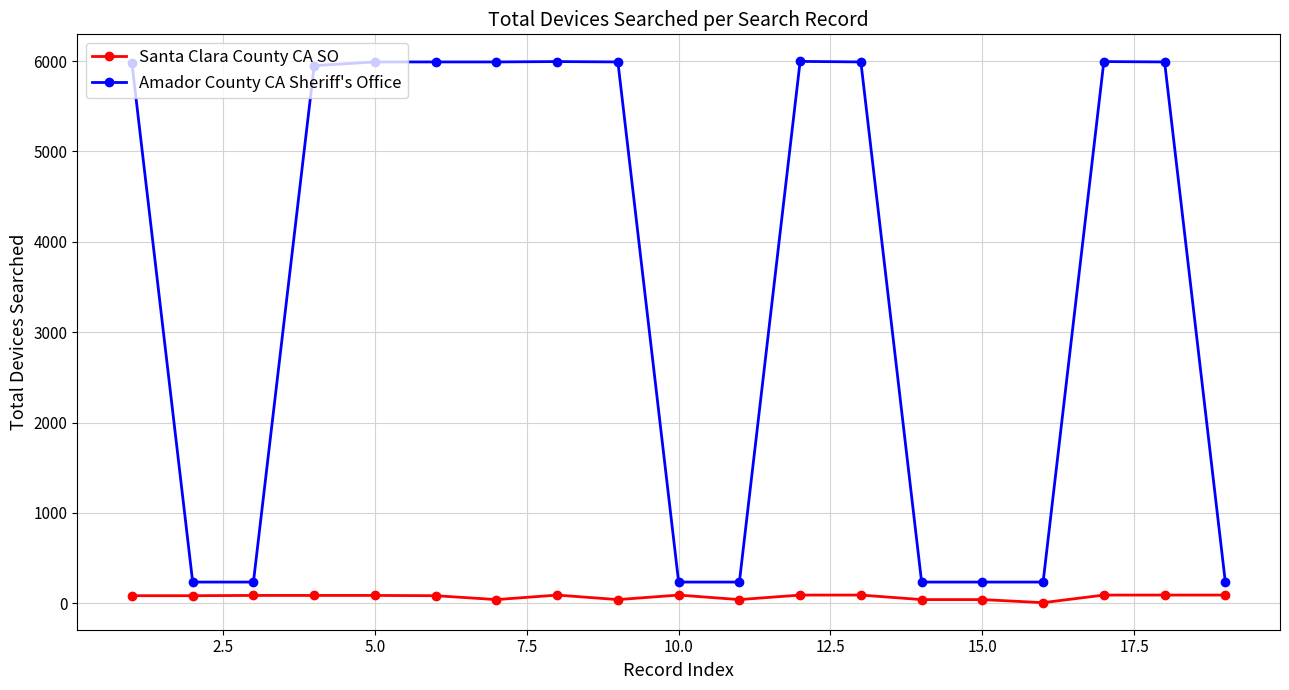

What is the sum of all Amador County CA Sheriff's Office values?

67729